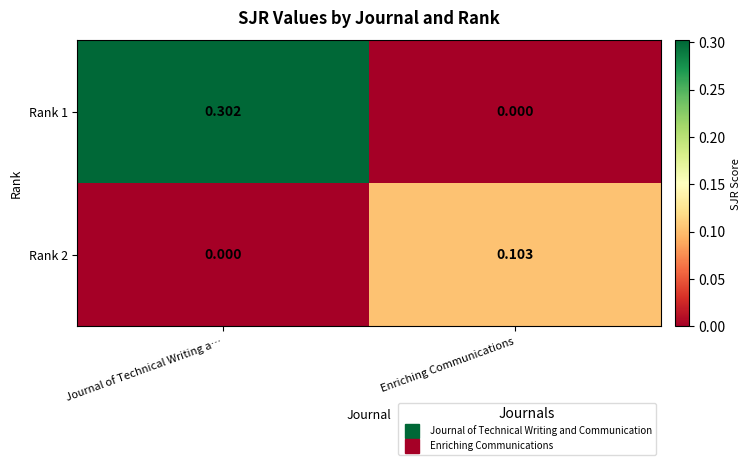

At which category is the sum across all series the highest?

Journal of Technical Writing a…